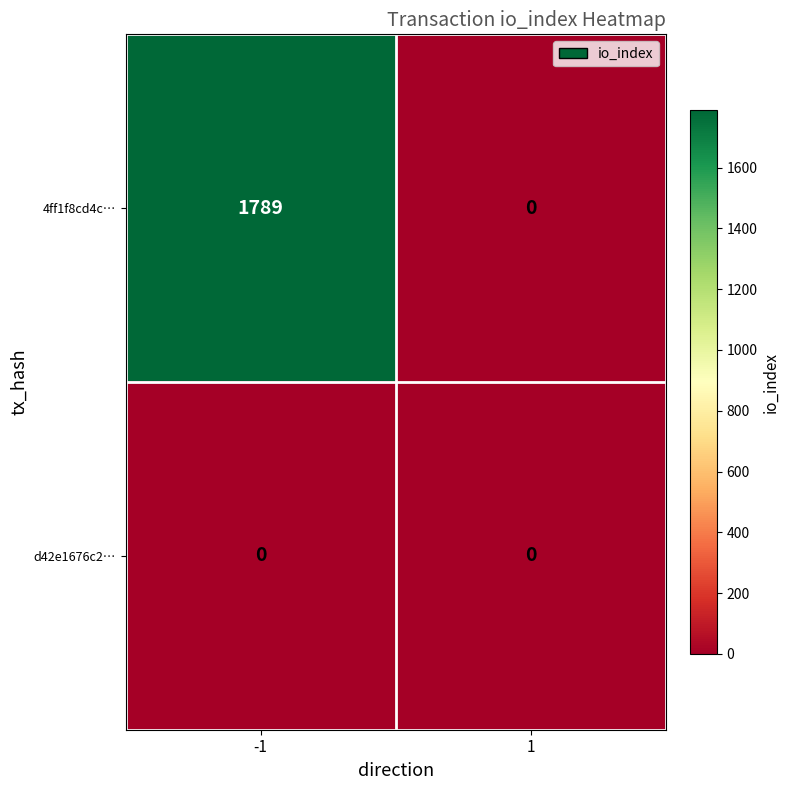

At which category is the sum across all series the highest?

-1